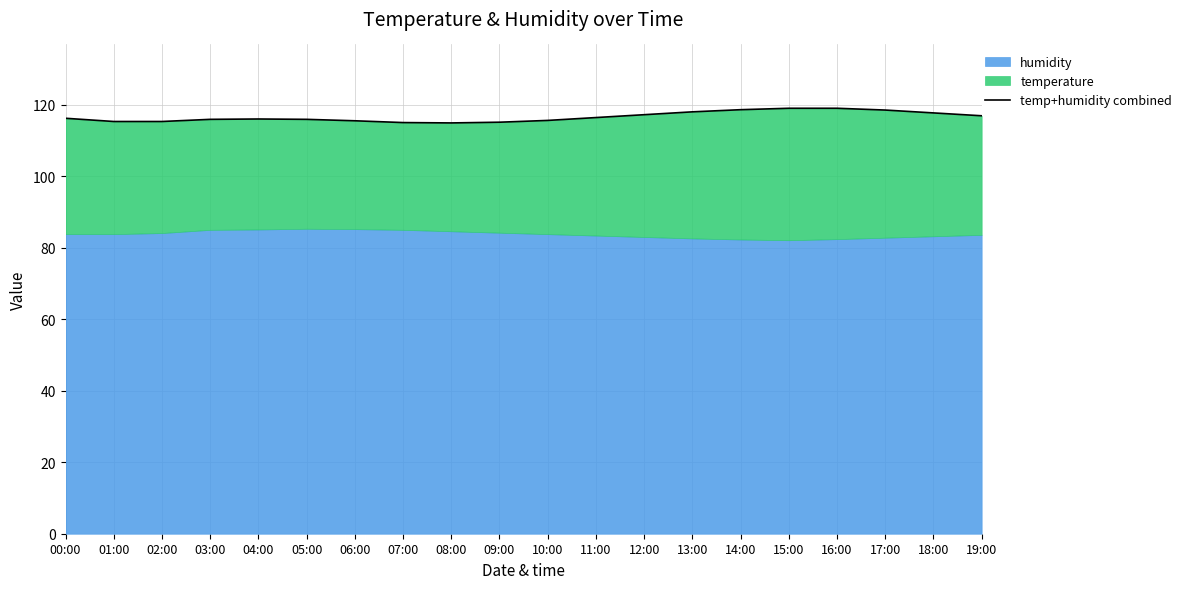

The chart shows a value of 115.0 at 07:00. True or false?

True